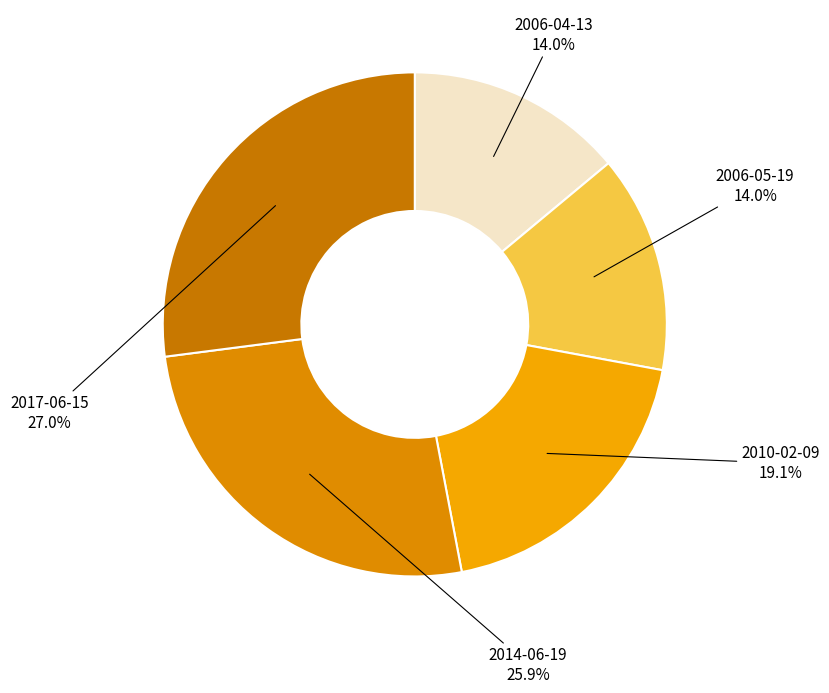

How many slices are in this pie chart?

5